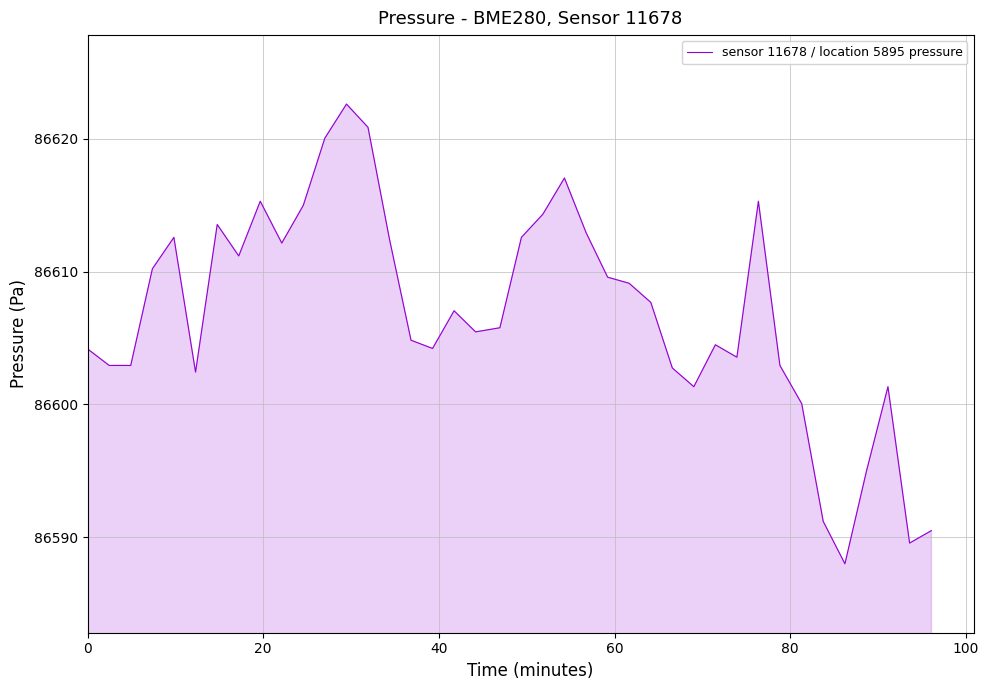

What is the maximum value shown in the chart?

86622.6